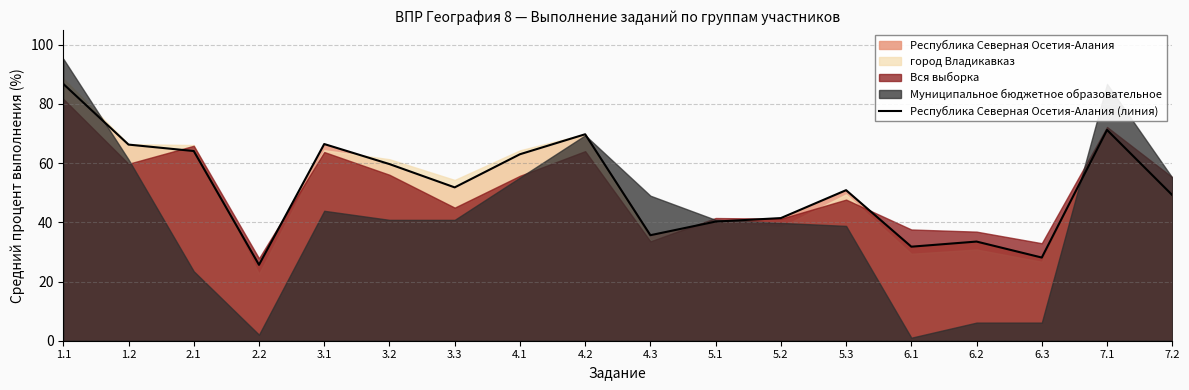

Rank the categories by value from highest to lowest.

1.1, 7.1, 4.2, 3.1, 1.2, 2.1, 4.1, 3.2, 3.3, 5.3, 7.2, 5.2, 5.1, 4.3, 6.2, 6.1, 6.3, 2.2